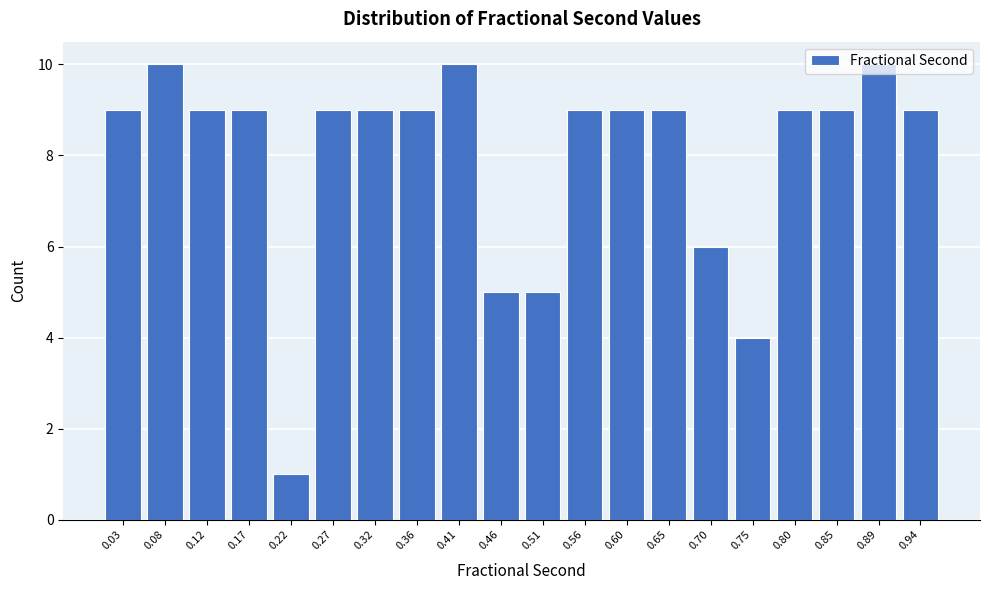

What is the value of the 20th bar from the left?

9